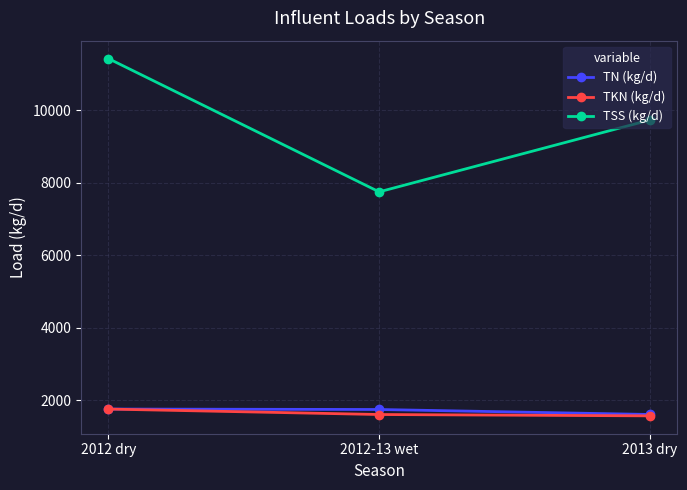

Which series changed the most between 2012 dry and 2013 dry?

TSS (kg/d)